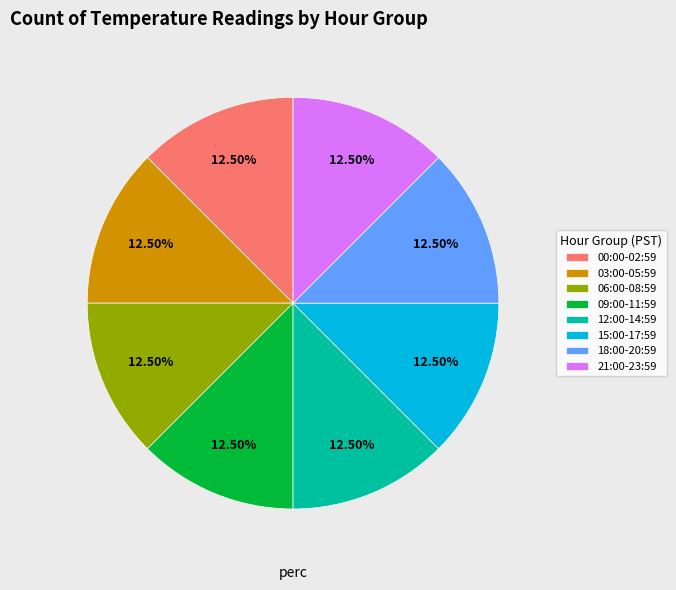

Is the sum of 12:00-14:59 and 15:00-17:59 greater than half?

No